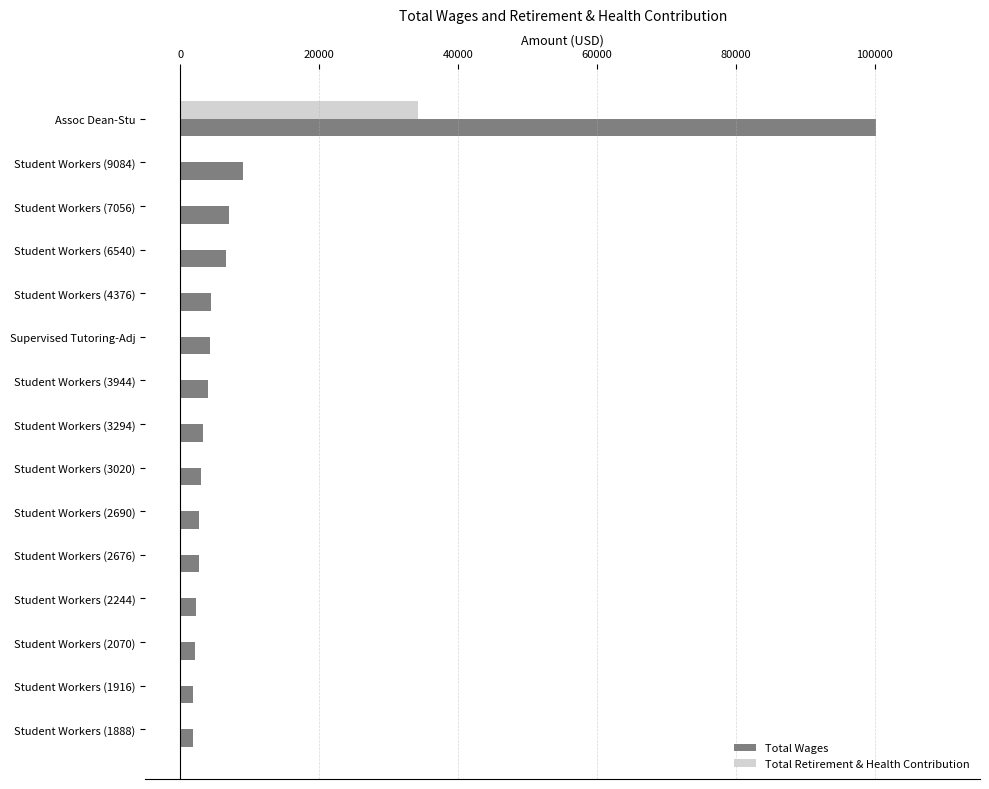

What is the sum of all Total Wages values?

155231